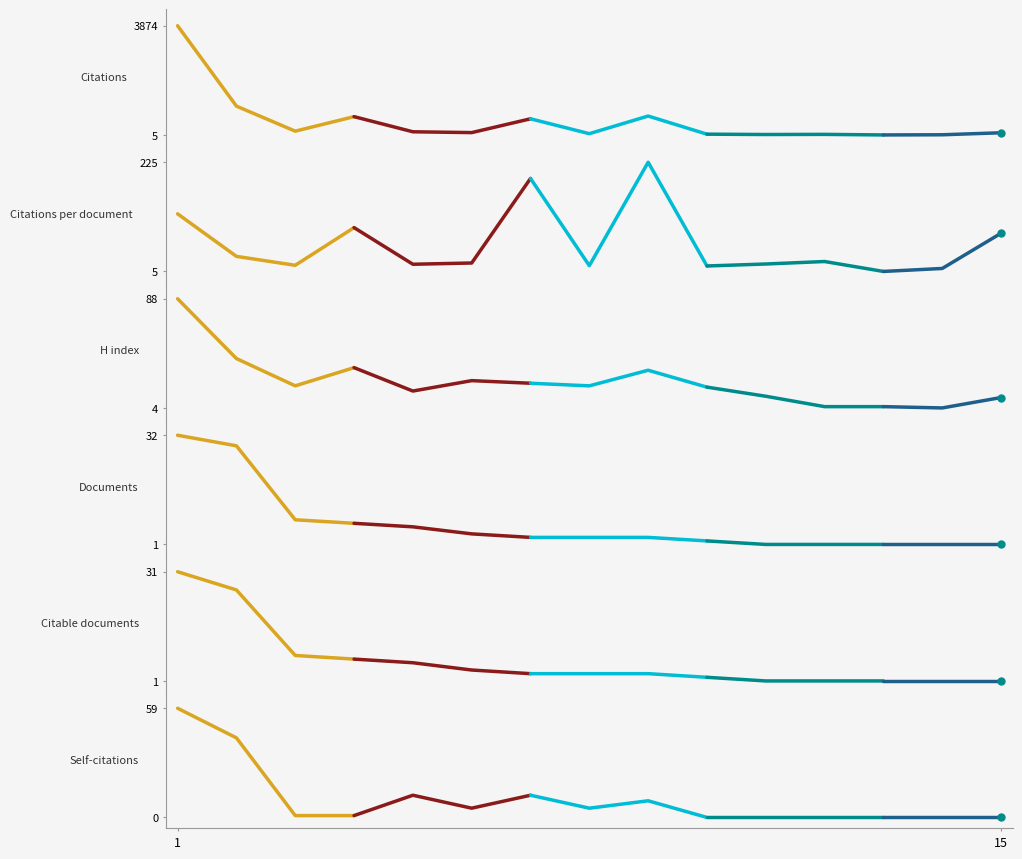

What is the average value of the H index series?

46.5